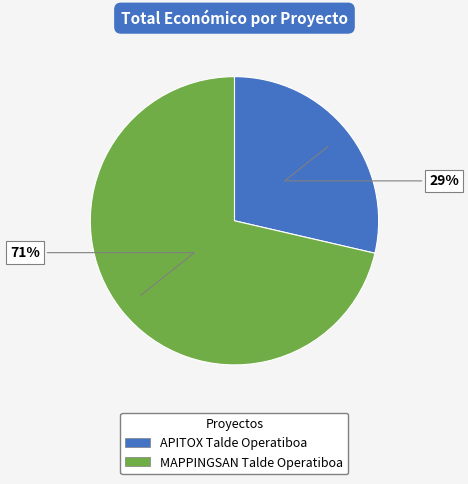

What is the smallest slice in the pie chart?

APITOX Talde Operatiboa